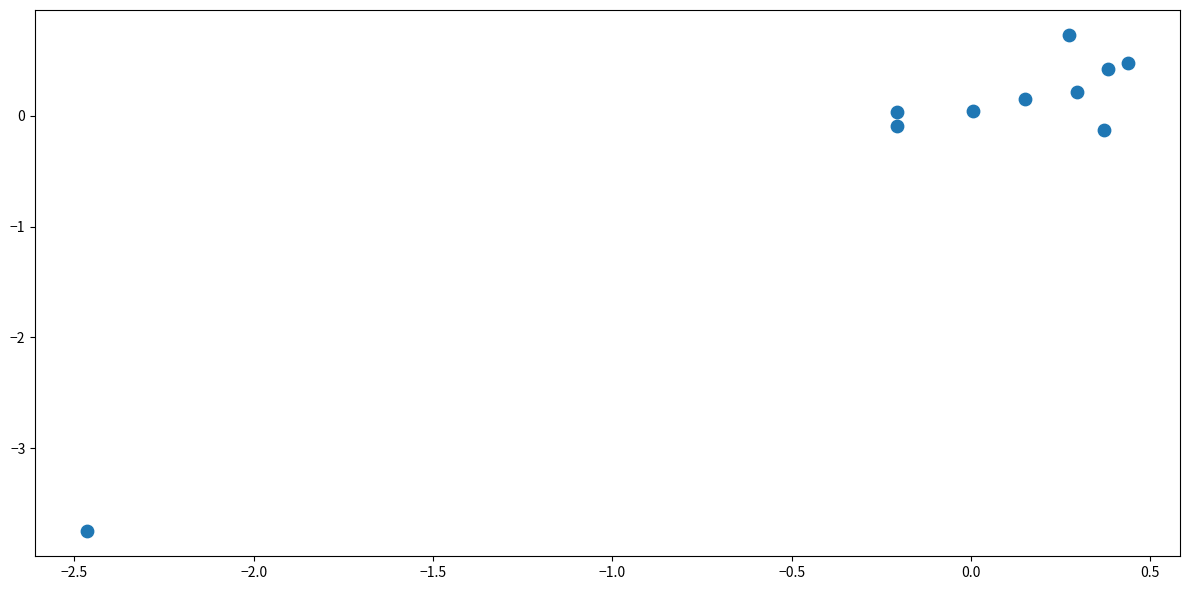

What is the range of X values (max minus min)?

2.9